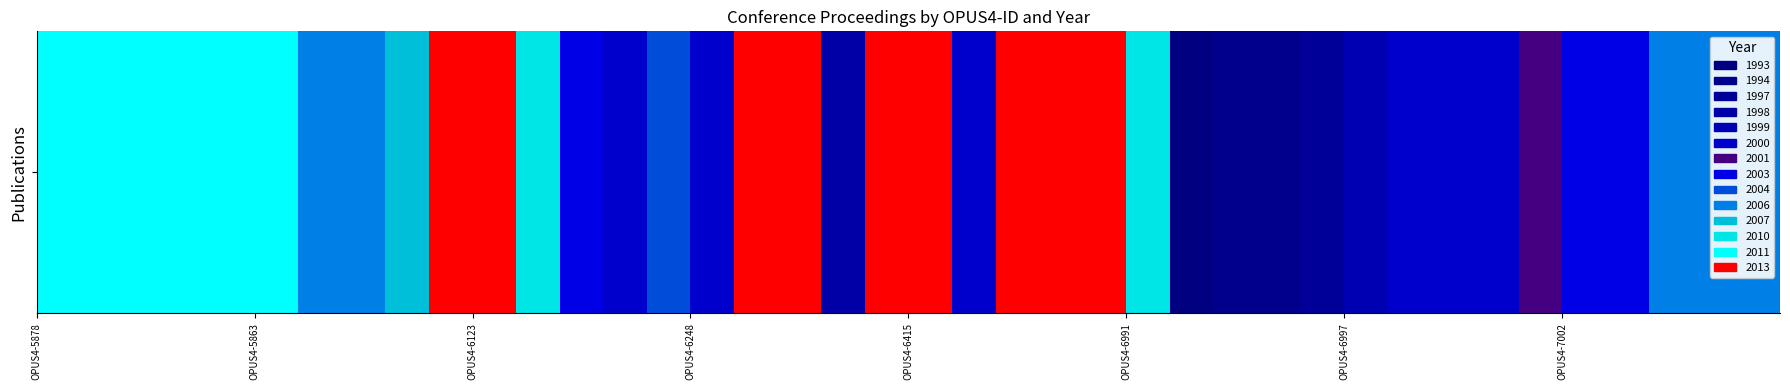

Is it true that the value at OPUS4-6939 is 2013?

True